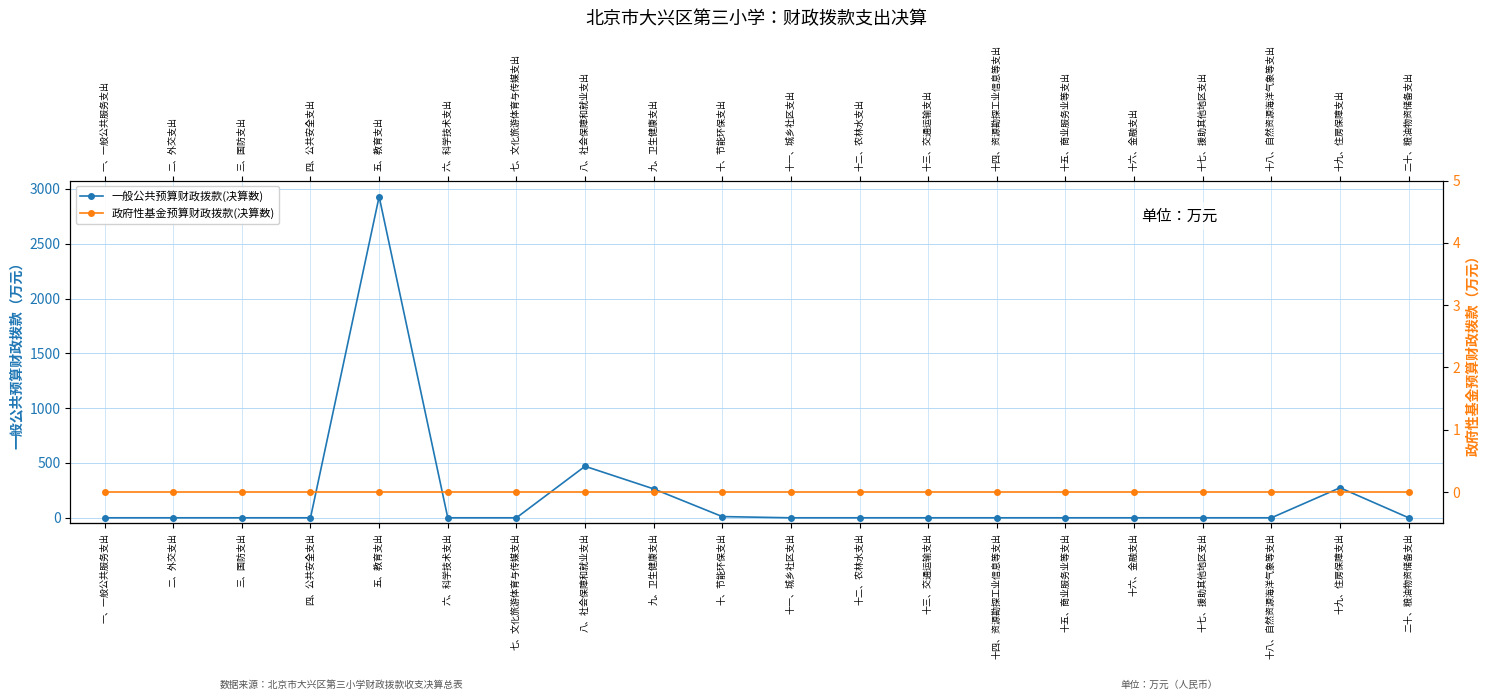

What is the average value of the 一般公共预算财政拨款(决算数) series?

197.4